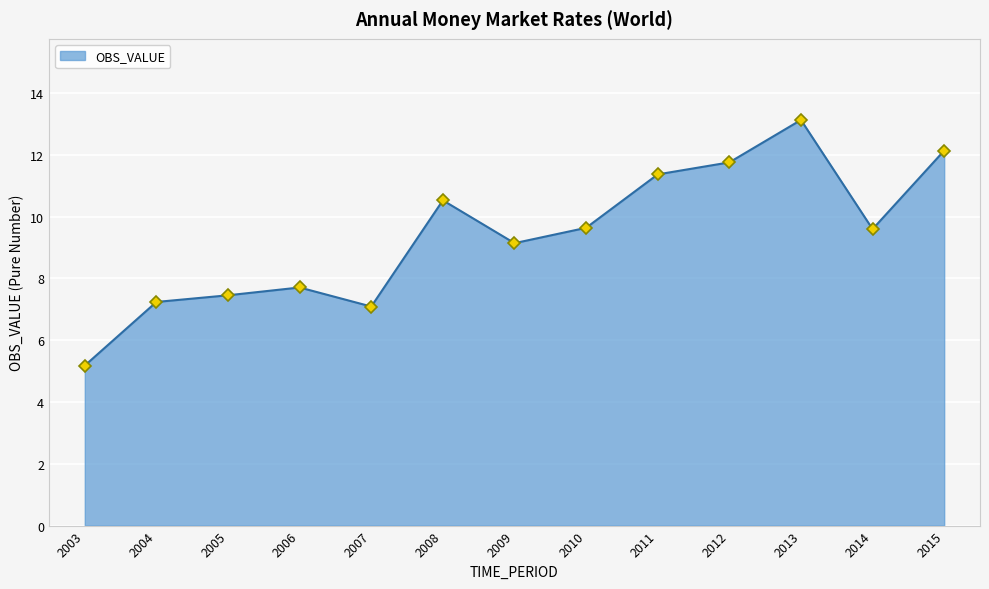

What is the maximum value shown in the chart?

13.1